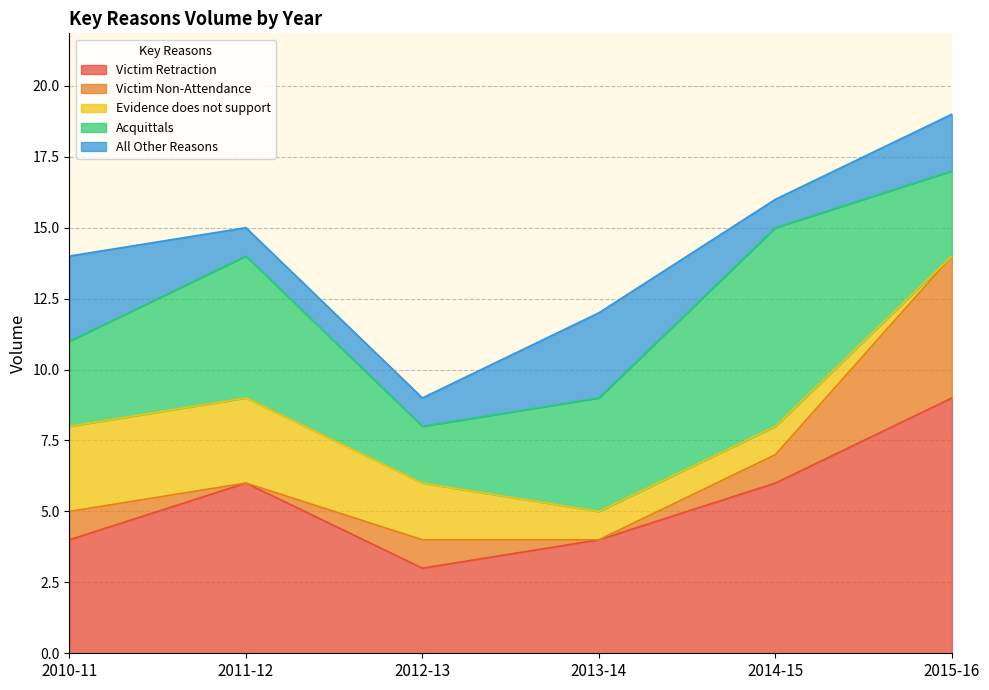

True or false: Evidence does not support has a value of 2 at 2012-13.

True